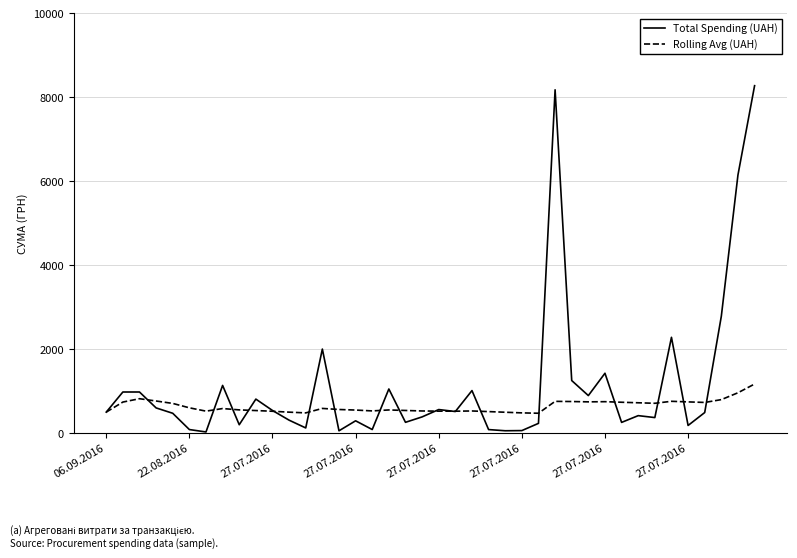

What are all the series names shown in the legend?

Total Spending (UAH), Rolling Avg (UAH)